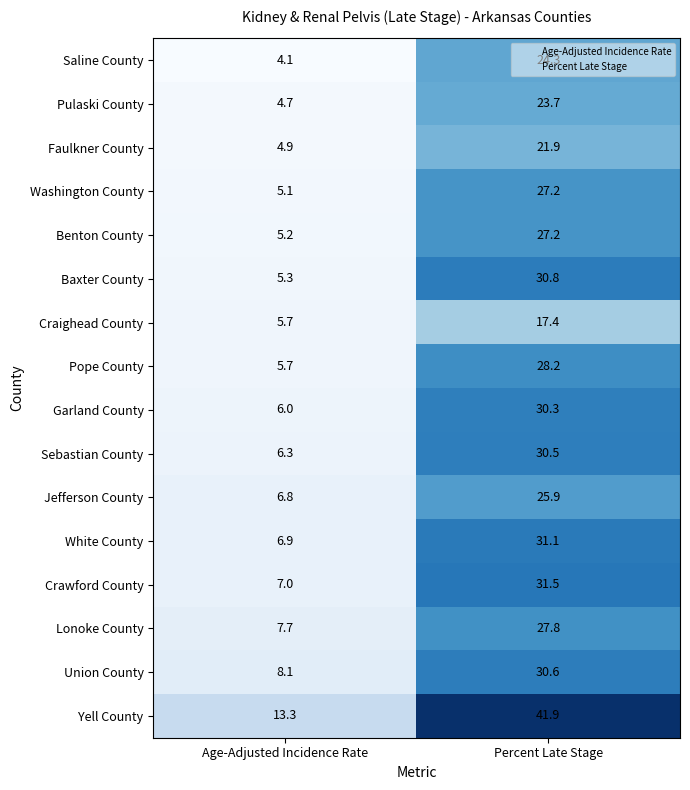

At which label is Benton County closest to 16?

Age-Adjusted Incidence Rate